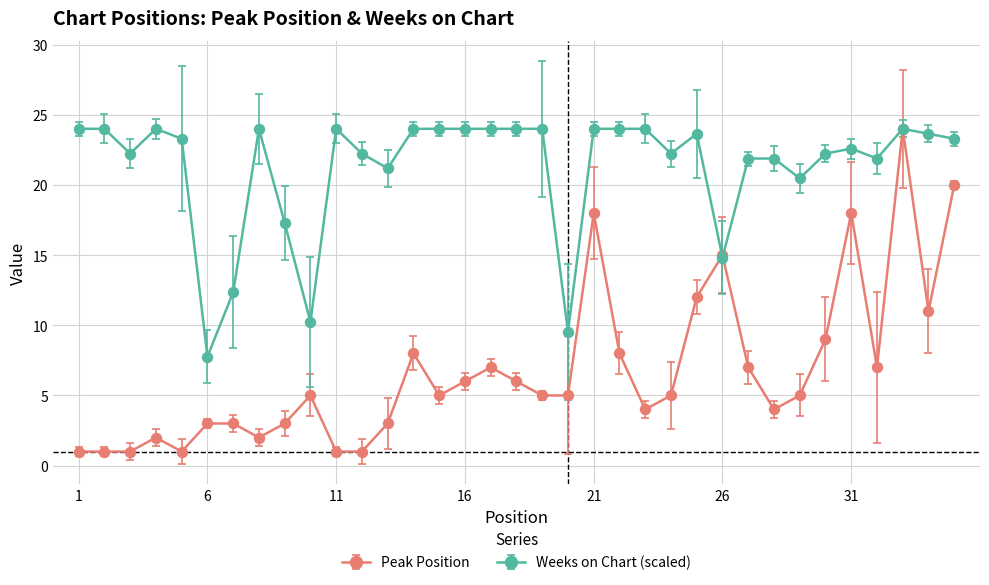

What is the lowest value of the Weeks on Chart (scaled) series?

7.8